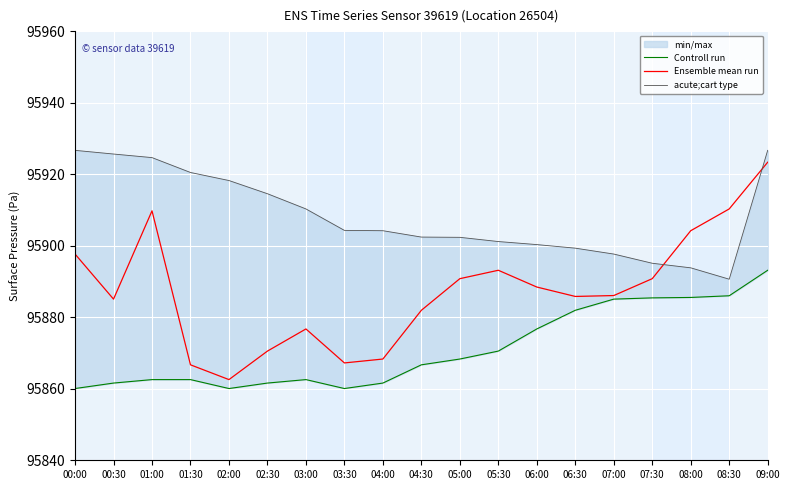

At which label does Controll run reach its peak?

09:00